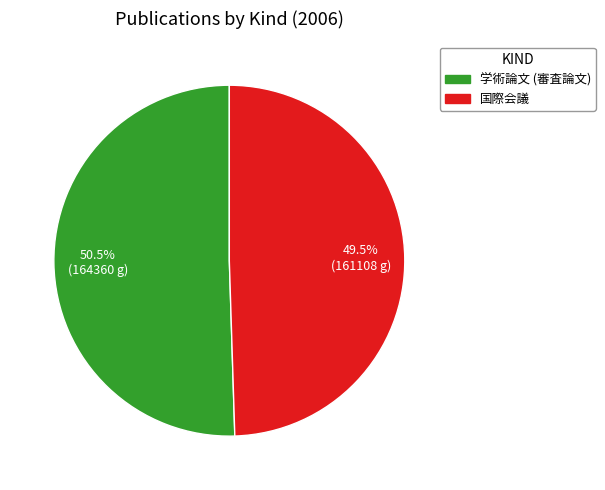

True or false: 学術論文 (審査論文) accounts for 41% of the total.

False